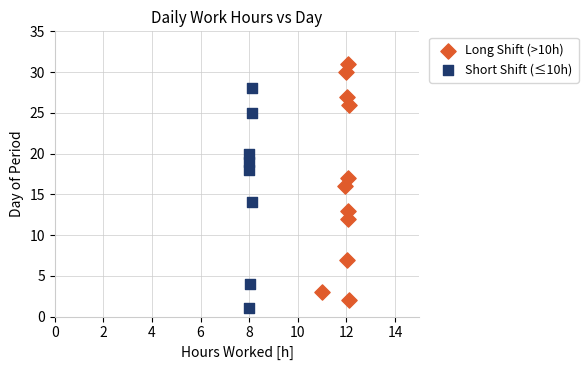

Which series contains the highest Y value?

Long Shift (>10h)